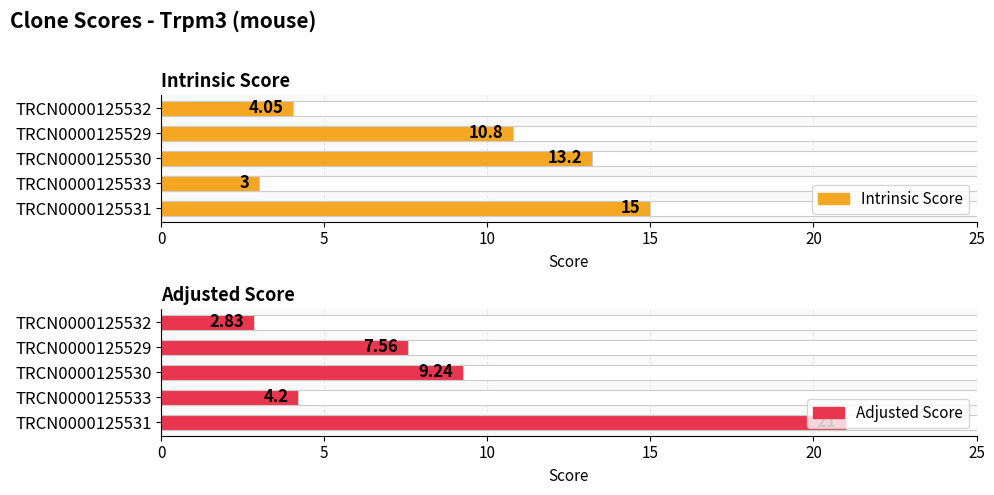

List the series in order of their peak value, lowest first.

Intrinsic Score, Adjusted Score